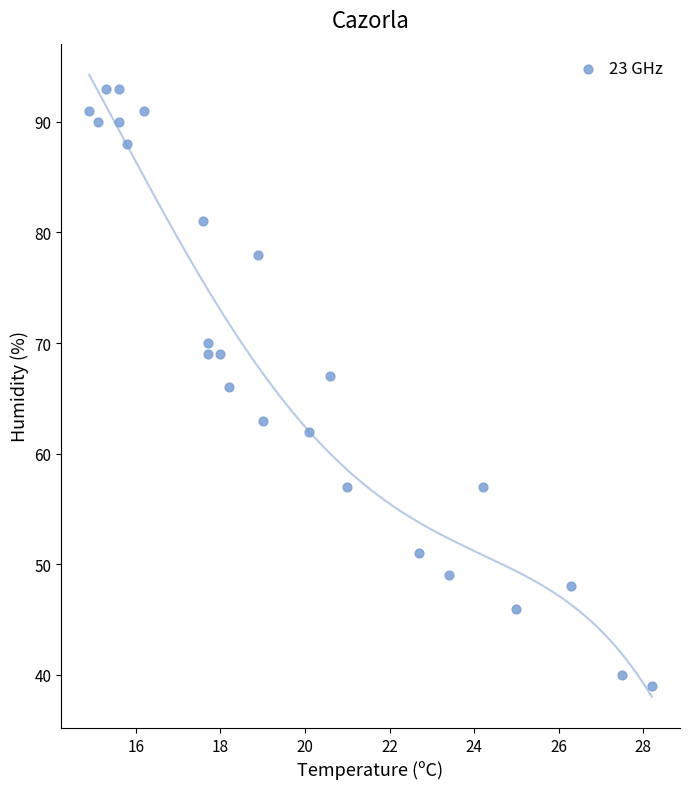

What is the range of Y values (max minus min)?

54